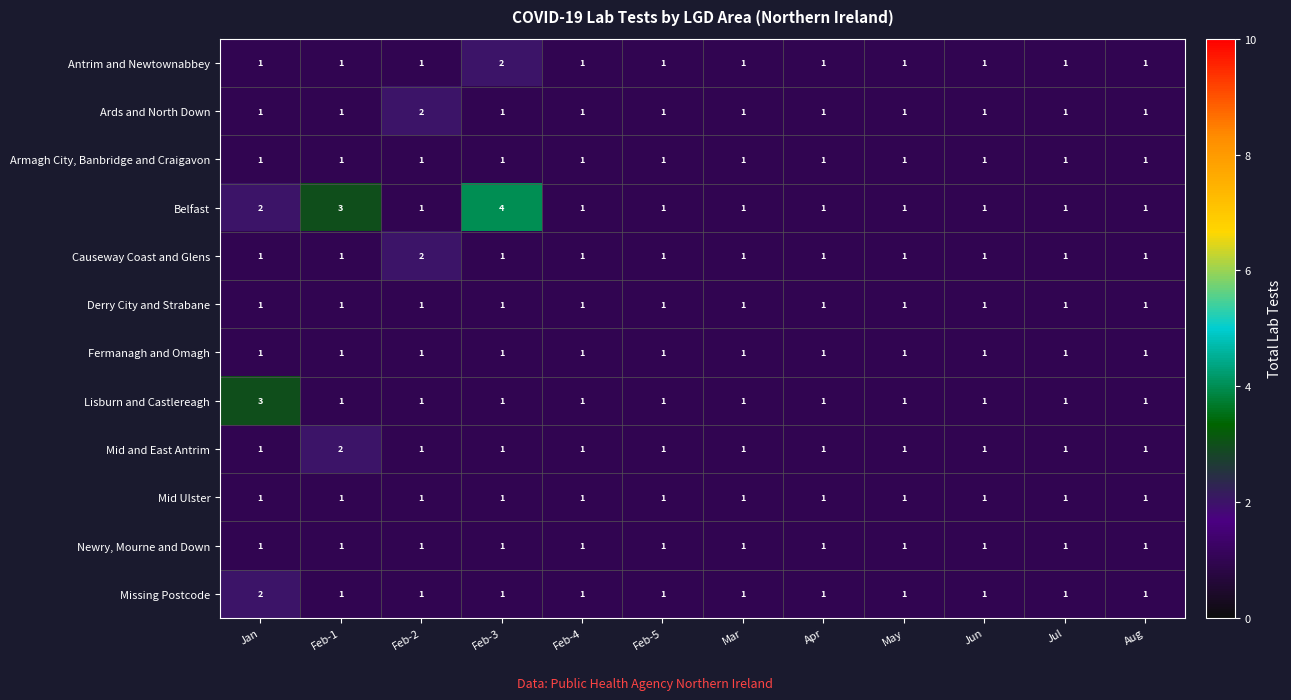

Which series has the largest range (max minus min)?

Belfast